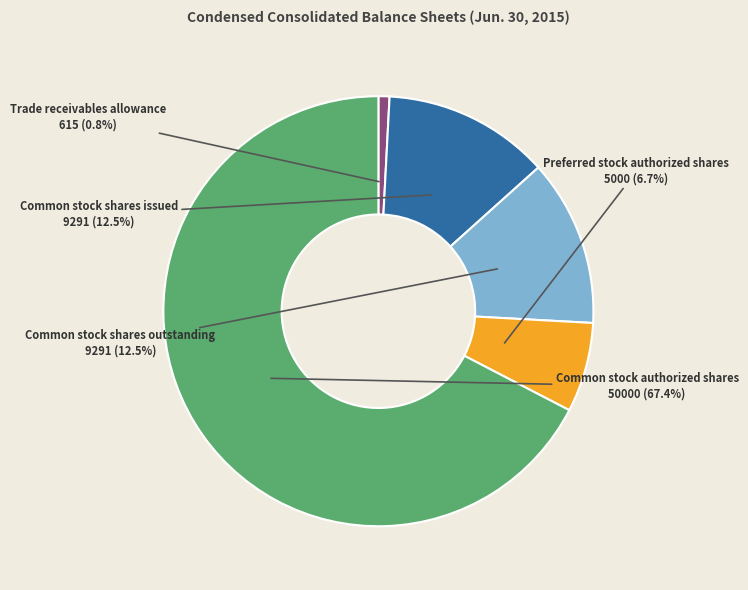

Is there a majority slice in this chart?

Yes